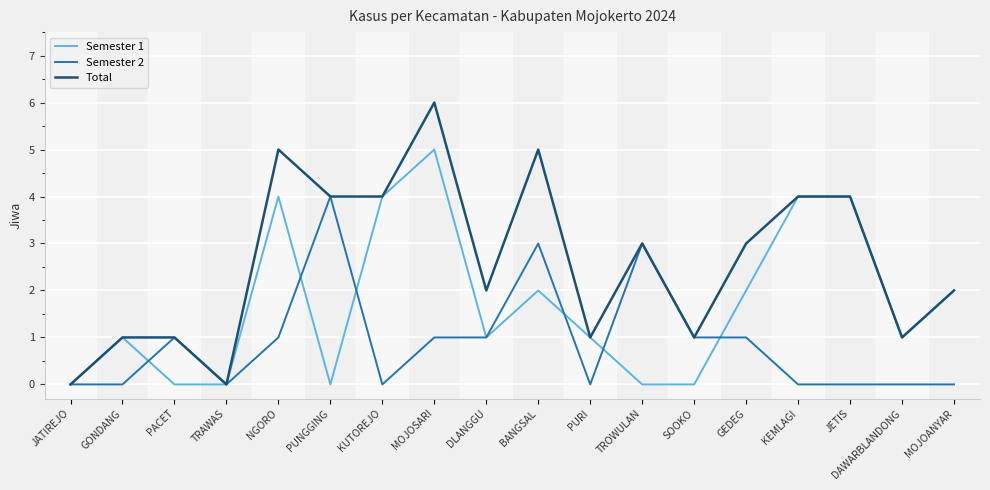

The value of Semester 1 at JATIREJO is 0. True or false?

True